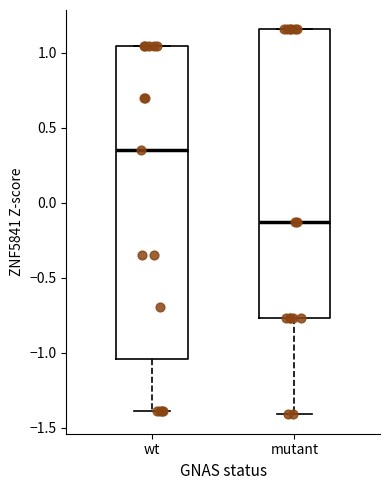

Comparing the boxes themselves (not the whiskers), which one is the tallest?

wt